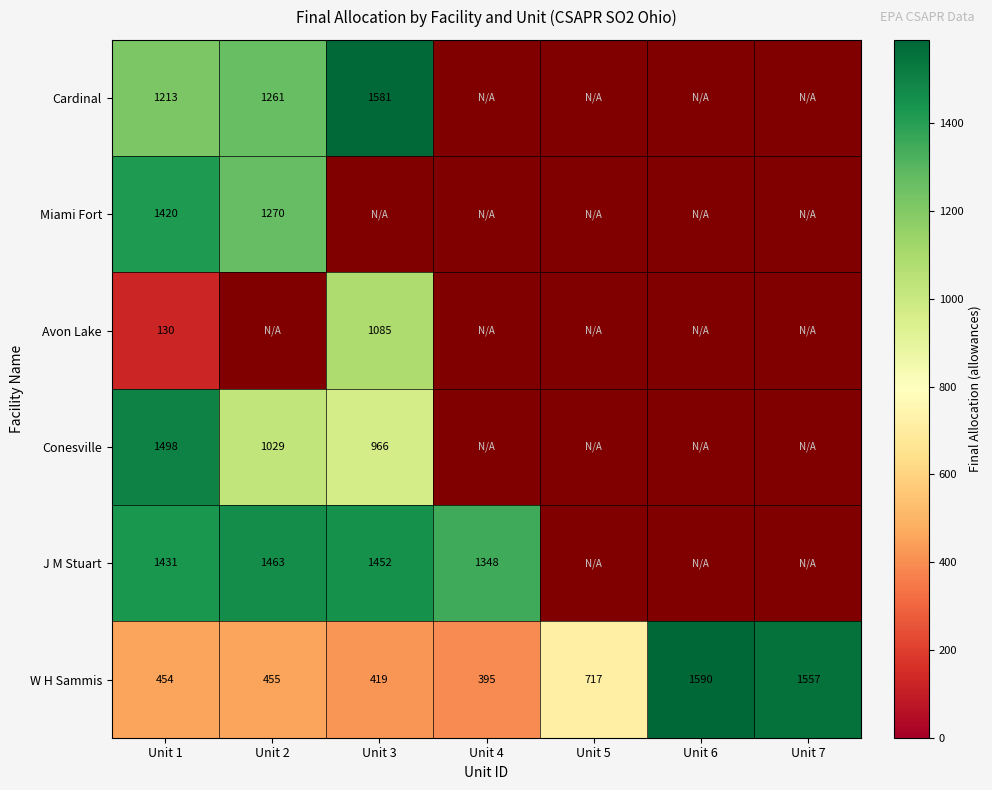

Is the value of Cardinal at Unit 3 greater than the value of W H Sammis at Unit 5?

Yes